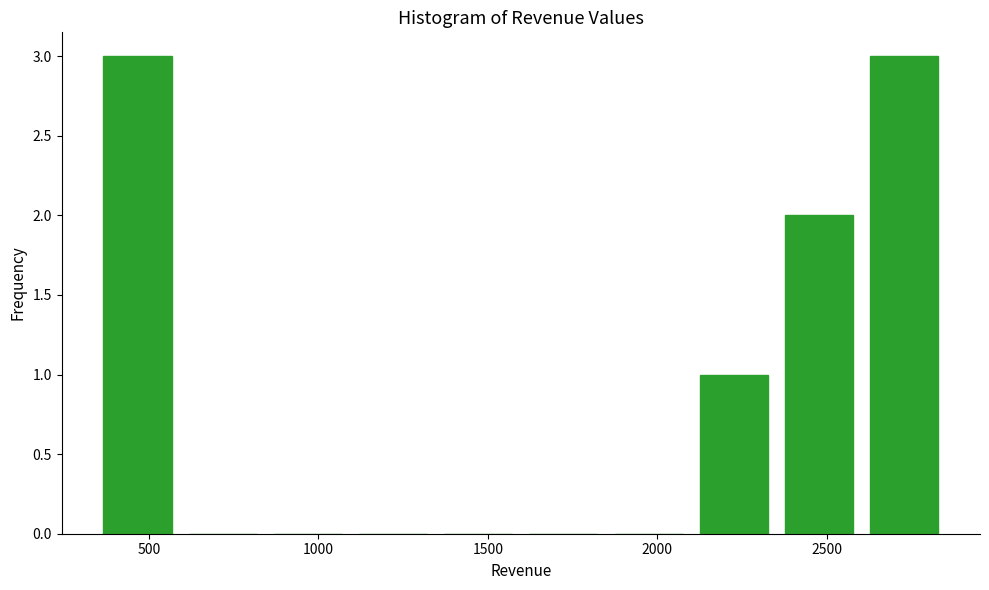

What is the height of the bar covering 2650 to 2900 on the x-axis? Neither the bar edges nor the heights are printed on the chart, so give them approximately, as read against the axes.

3